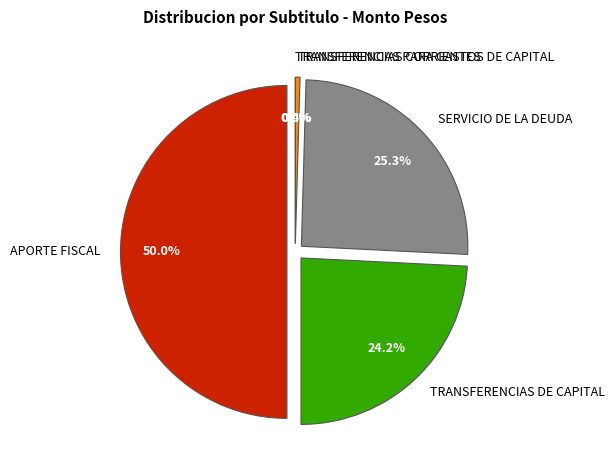

To the nearest percent, what is the difference between the largest and smallest slice percentages?

50%